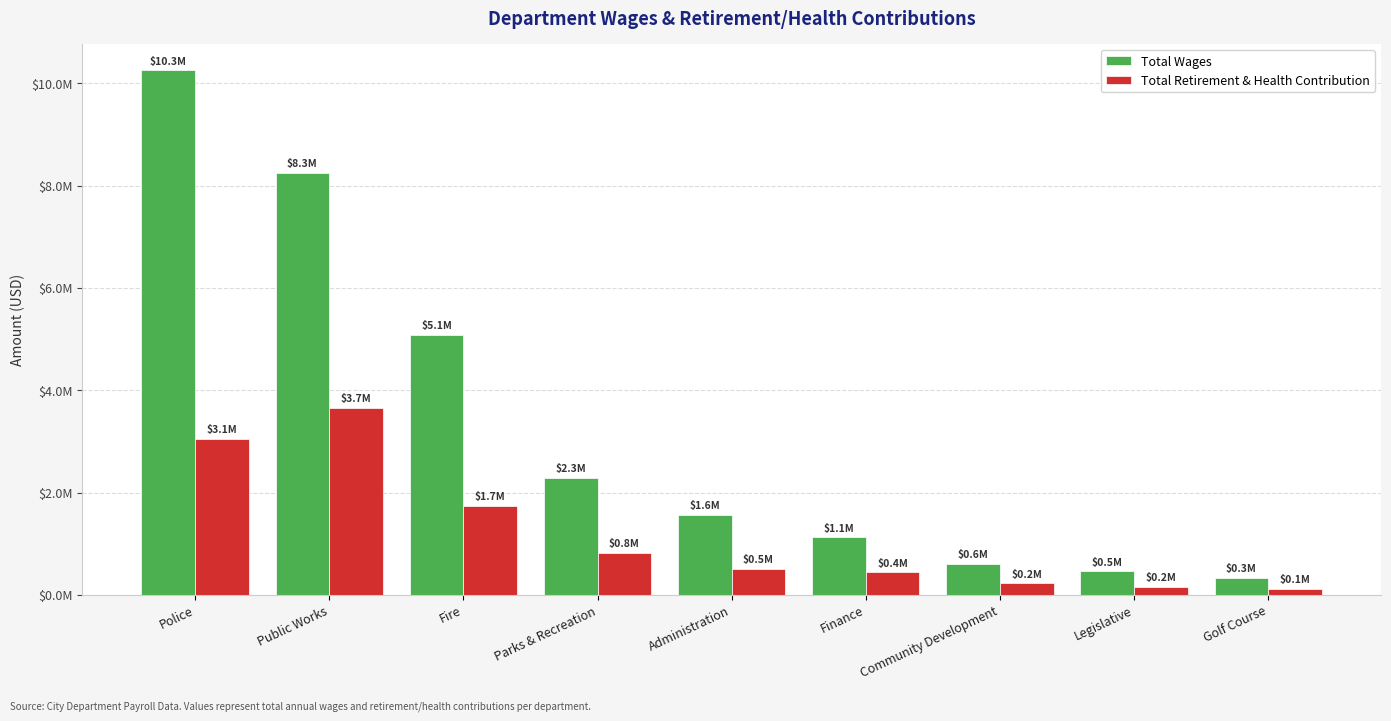

What is the sum of all Total Retirement & Health Contribution values?

10708023.4